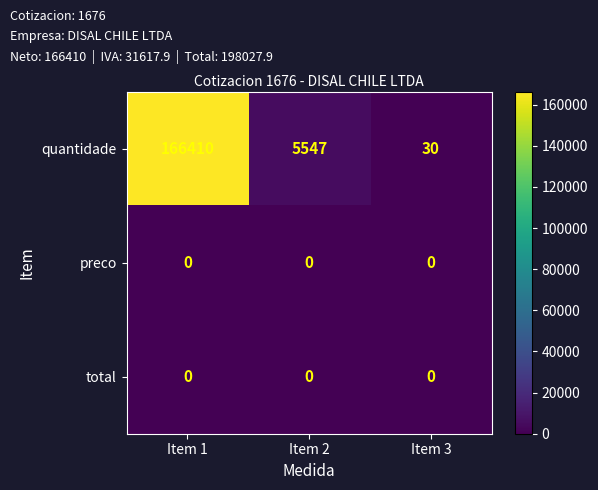

Which series has the widest spread of values?

quantidade